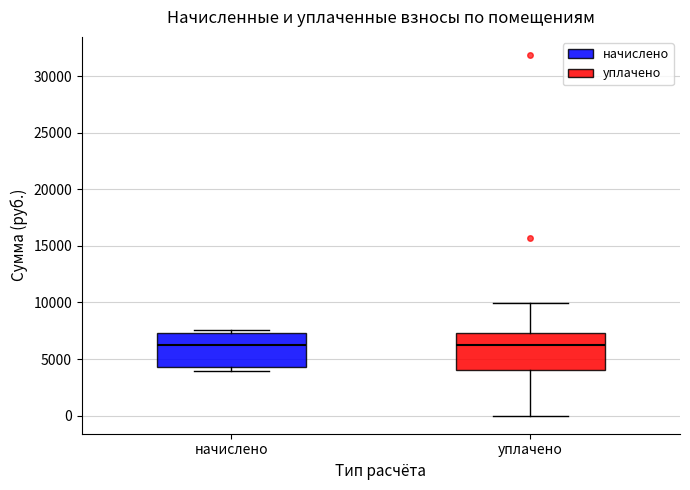

Where is the lower edge of the box for уплачено on the y-axis? The values are not printed on the chart, so give them approximately, as read against the axis.

4000